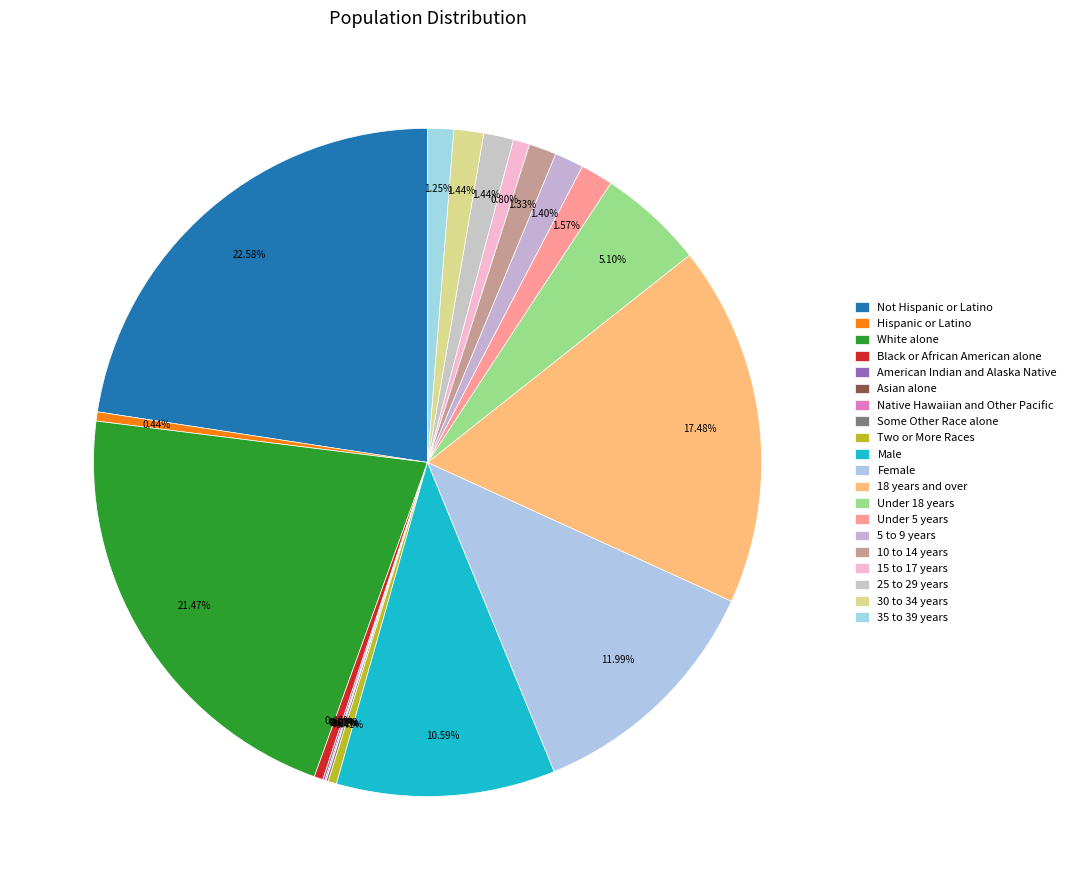

Is it true that Black or African American alone is 0% of the pie?

True